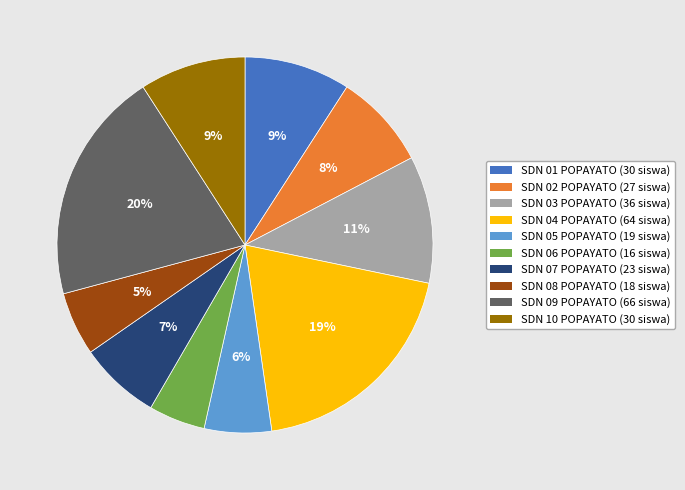

To the nearest percent, what is the difference between the largest and smallest slice percentages?

15%